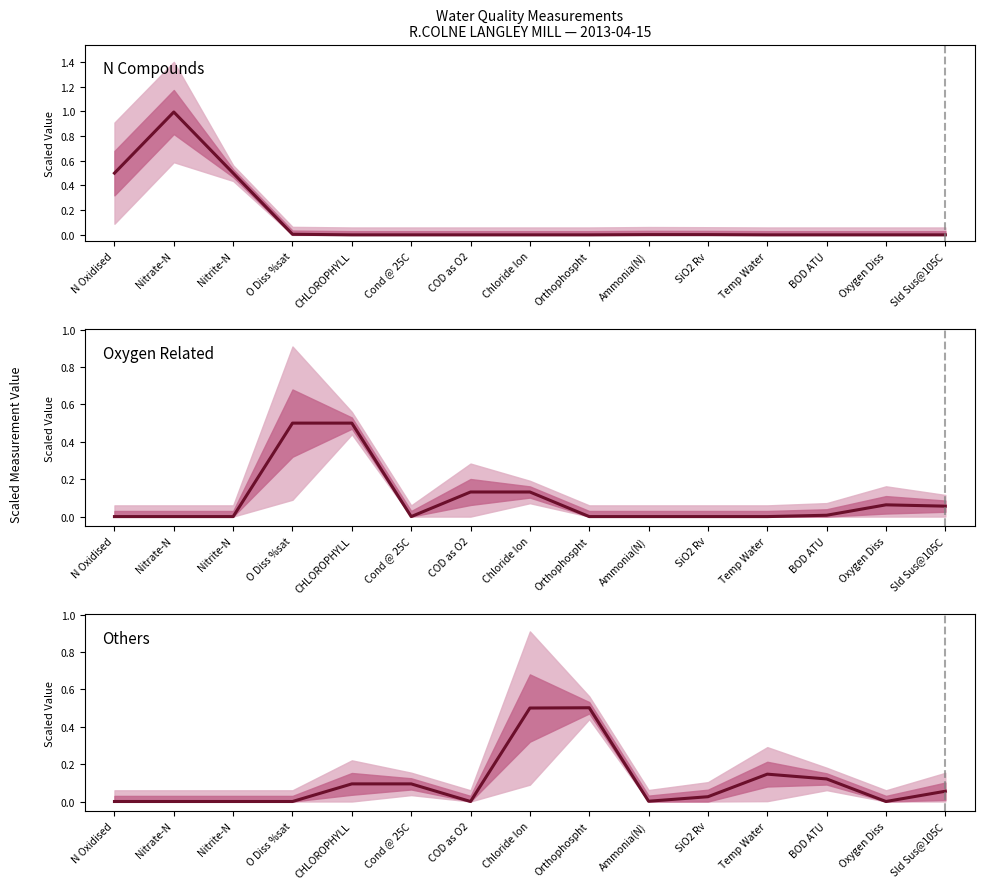

At which label is Others closest to 0?

N Oxidised